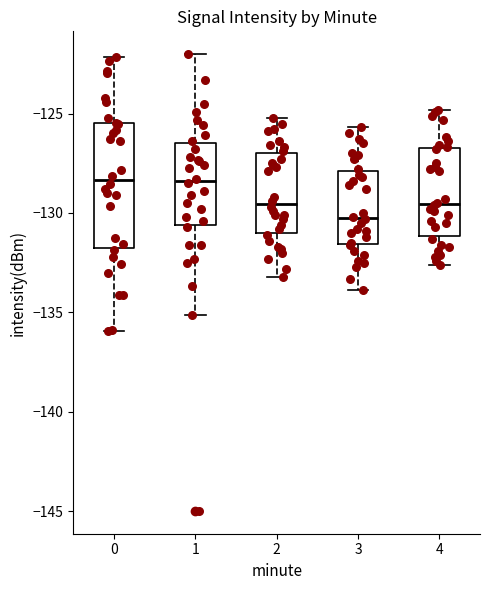

Reading left to right, read every box against the y-axis: the position of its median line, the range the box covers, and the ends of its whiskers. The values are not printed on the chart, so give them approximately, as read against the axis.

0: median -128.5, box -132.0 to -125.5, whiskers -136.0 to -122.0
1: median -128.5, box -130.5 to -126.5, whiskers -135.0 to -122.0
2: median -129.5, box -131.0 to -127.0, whiskers -133.0 to -125.0
3: median -130.0, box -131.5 to -128.0, whiskers -134.0 to -125.5
4: median -129.5, box -131.0 to -126.5, whiskers -132.5 to -125.0